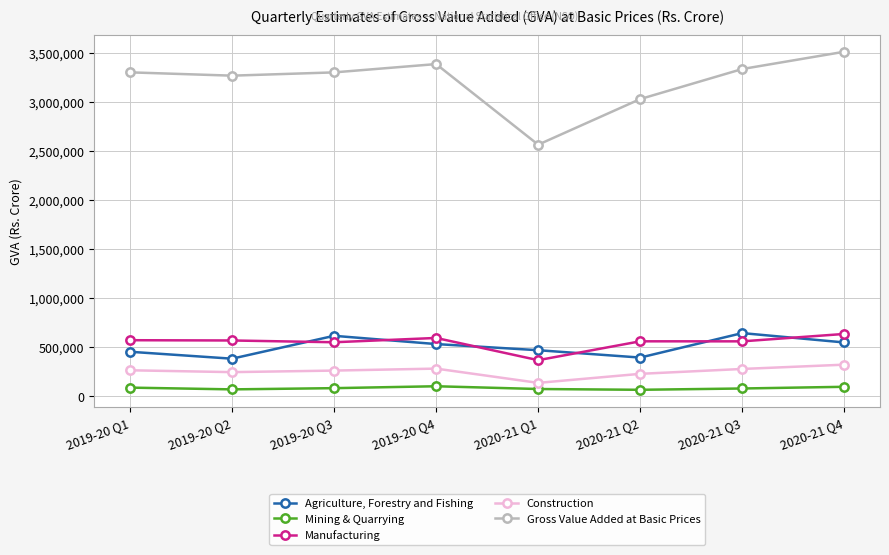

List the series in order of their peak value, highest first.

Gross Value Added at Basic Prices, Agriculture, Forestry and Fishing, Manufacturing, Construction, Mining & Quarrying